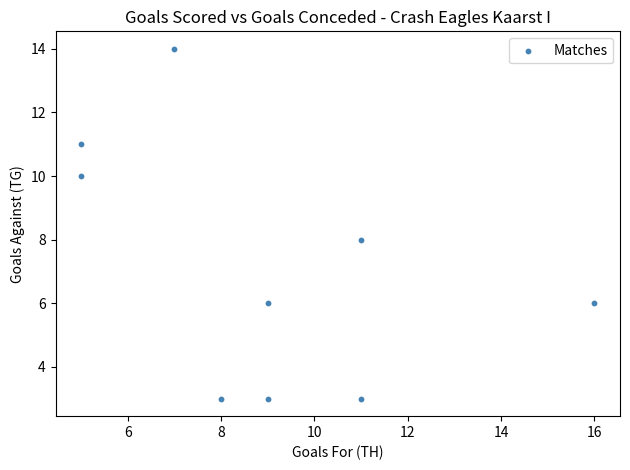

What is the average Y value?

7